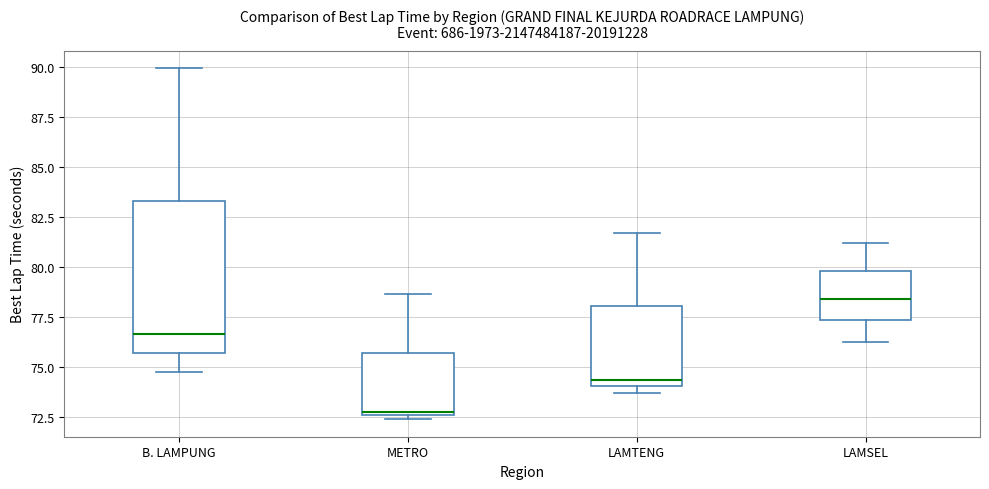

Where does the lower whisker of the box for LAMSEL end on the y-axis? The values are not printed on the chart, so give them approximately, as read against the axis.

76.5